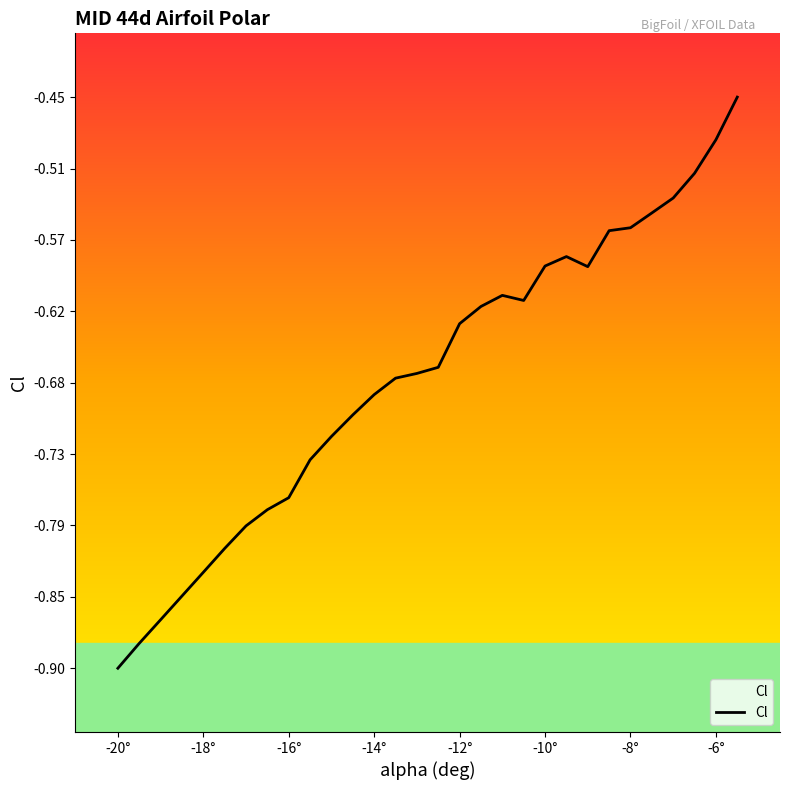

Which label corresponds to the smallest value in the chart?

-20°